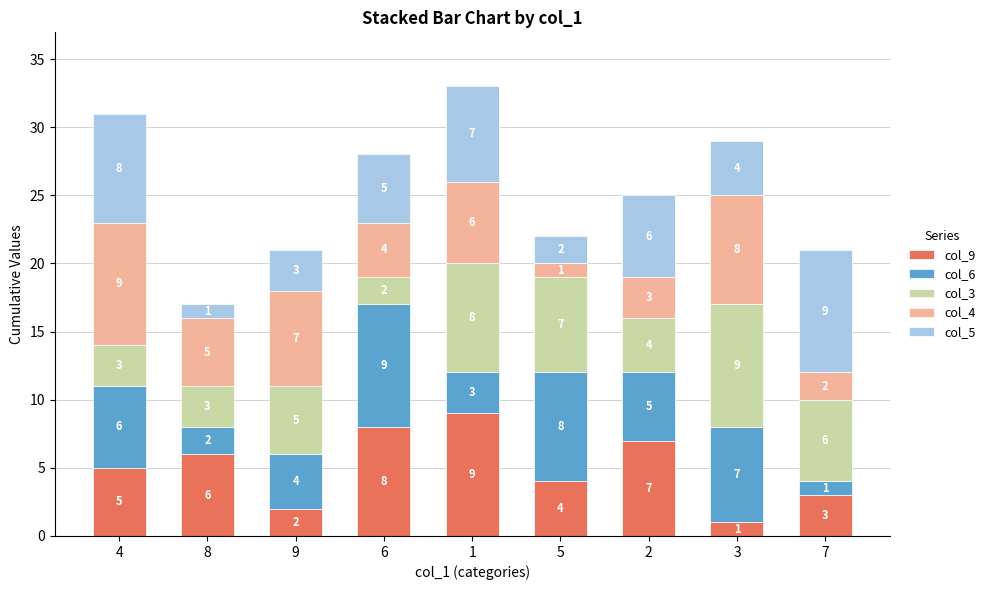

True or false: col_9 has a value of 2 at 9.

True